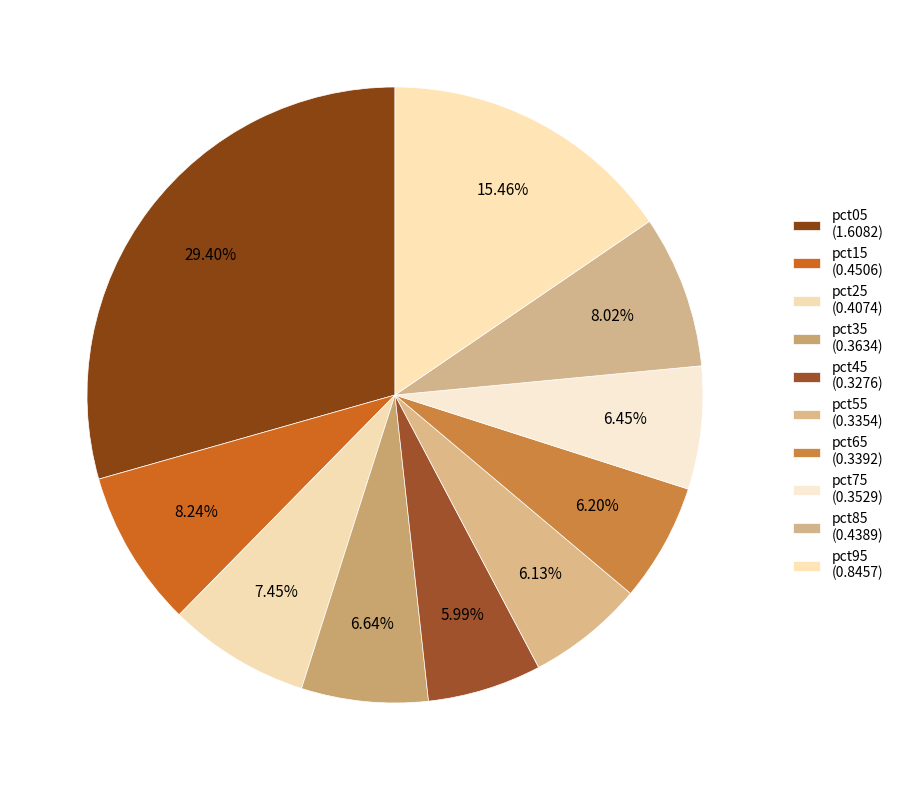

Rank the categories by value from highest to lowest.

pct05, pct95, pct15, pct85, pct25, pct35, pct75, pct65, pct55, pct45